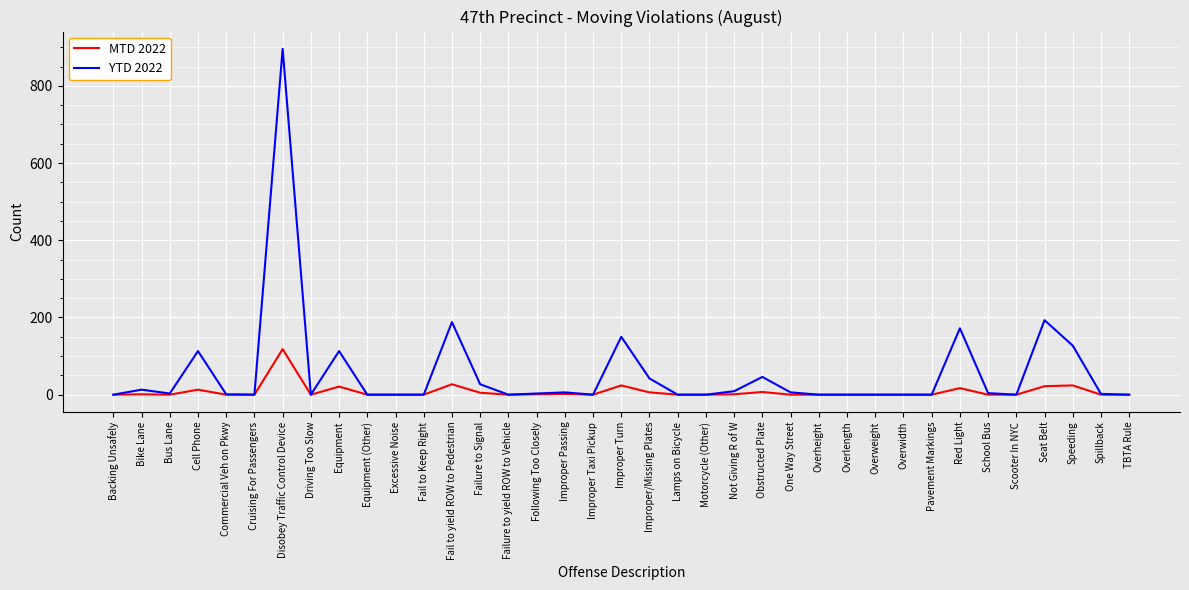

At which category is the sum across all series the highest?

Disobey Traffic Control Device